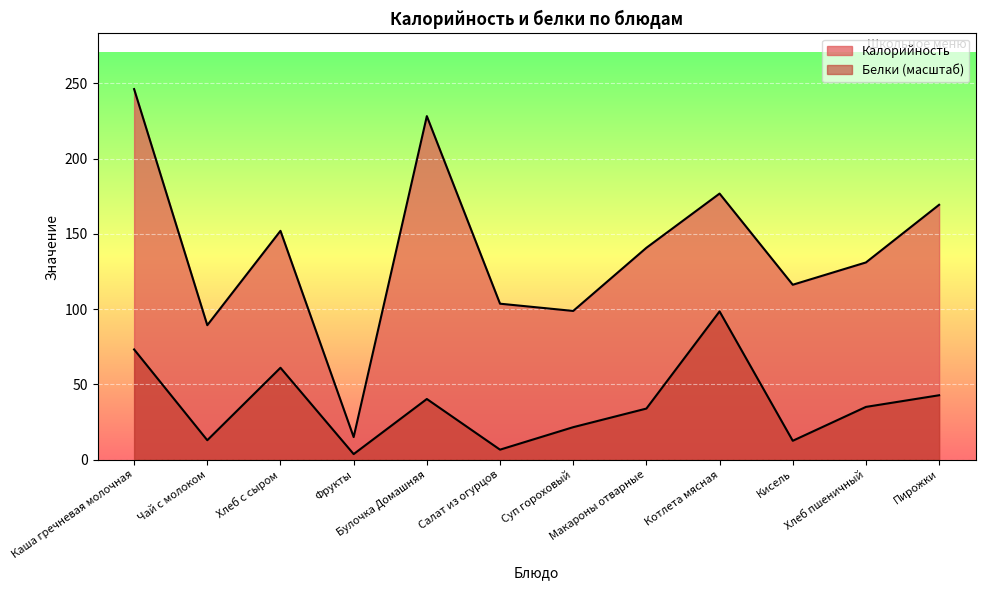

True or false: Белки and Калорийность intersect in this chart.

False